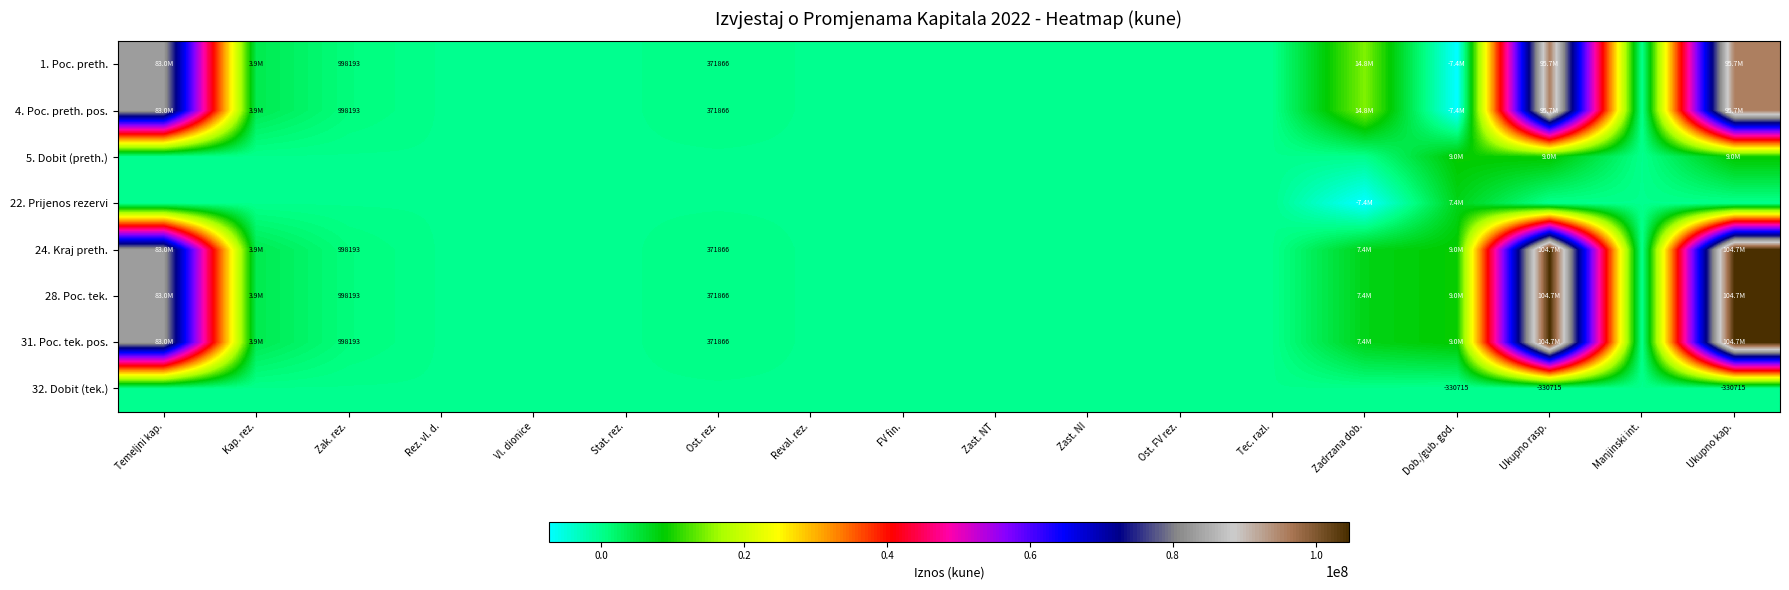

Which series has the largest total across all categories?

24. Kraj preth.